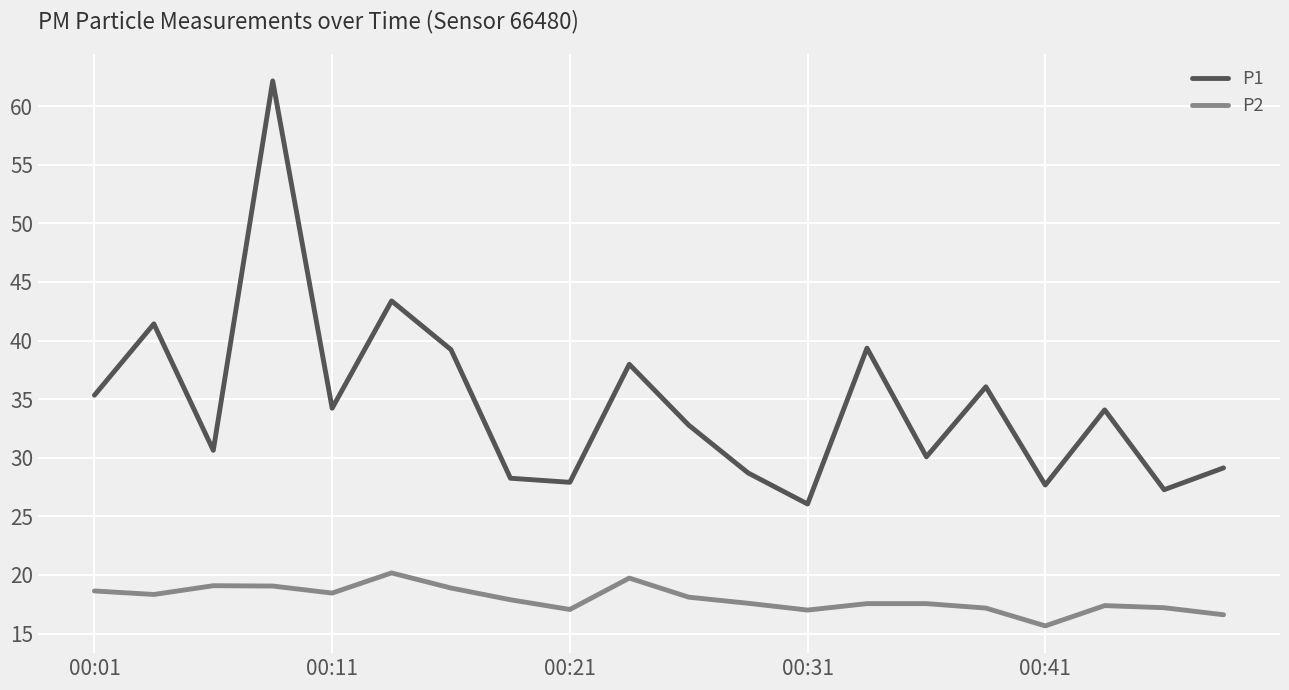

How many distinct data groups are displayed?

2